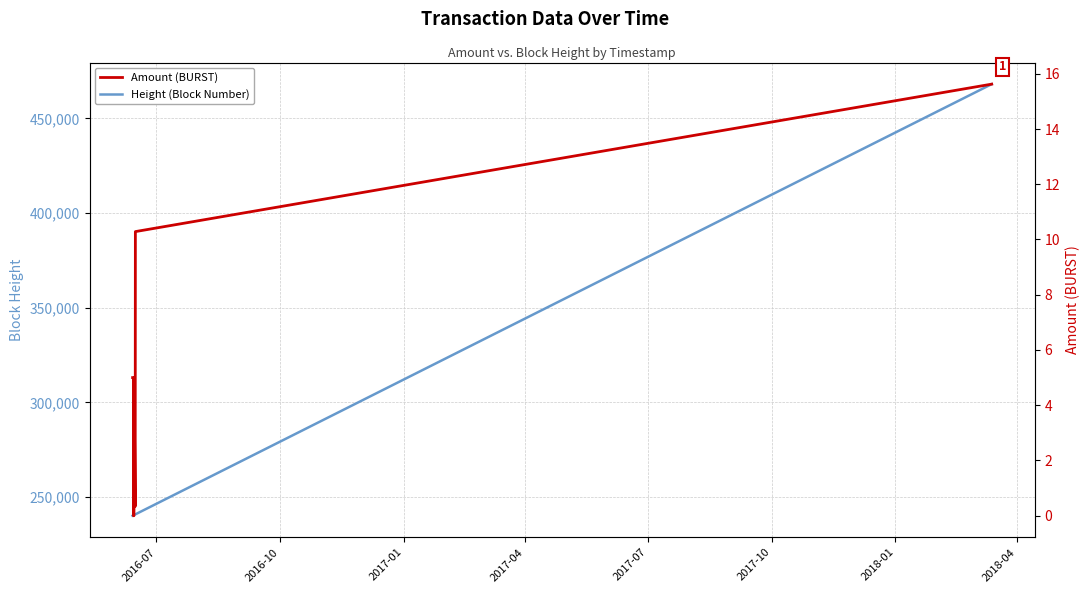

At how many categories does at least one series exceed 438508?

1